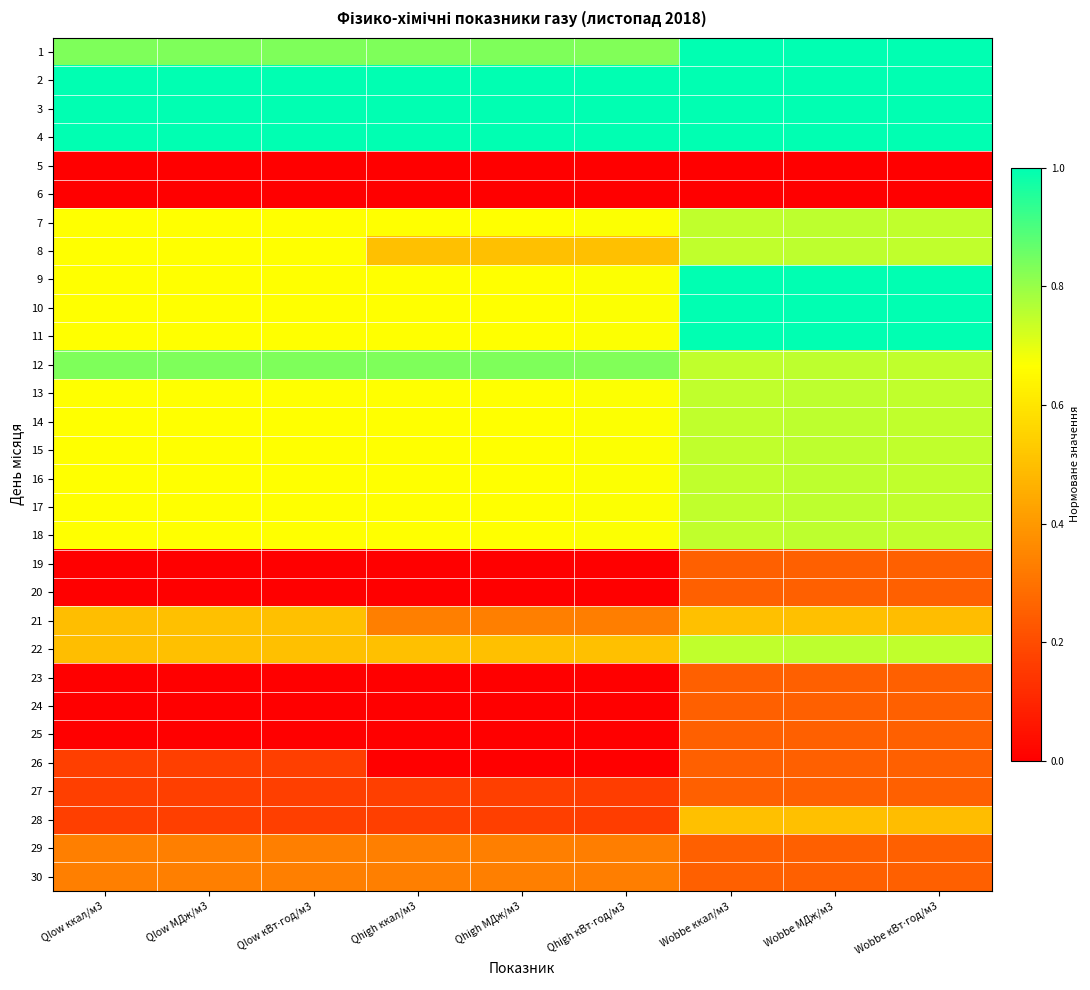

Reading left to right, transcribe all the data shown in this chart.

1: Qlow ккал/м3=0.8	Qlow МДж/м3=0.8	Qlow кВт⋅год/м3=0.8	Qhigh ккал/м3=0.8	Qhigh МДж/м3=0.8	Qhigh кВт⋅год/м3=0.8	Wobbe ккал/м3=1.0	Wobbe МДж/м3=1.0	Wobbe кВт⋅год/м3=1.0
2: Qlow ккал/м3=1.0	Qlow МДж/м3=1.0	Qlow кВт⋅год/м3=1.0	Qhigh ккал/м3=1.0	Qhigh МДж/м3=1.0	Qhigh кВт⋅год/м3=1.0	Wobbe ккал/м3=1.0	Wobbe МДж/м3=1.0	Wobbe кВт⋅год/м3=1.0
3: Qlow ккал/м3=1.0	Qlow МДж/м3=1.0	Qlow кВт⋅год/м3=1.0	Qhigh ккал/м3=1.0	Qhigh МДж/м3=1.0	Qhigh кВт⋅год/м3=1.0	Wobbe ккал/м3=1.0	Wobbe МДж/м3=1.0	Wobbe кВт⋅год/м3=1.0
4: Qlow ккал/м3=1.0	Qlow МДж/м3=1.0	Qlow кВт⋅год/м3=1.0	Qhigh ккал/м3=1.0	Qhigh МДж/м3=1.0	Qhigh кВт⋅год/м3=1.0	Wobbe ккал/м3=1.0	Wobbe МДж/м3=1.0	Wobbe кВт⋅год/м3=1.0
5: Qlow ккал/м3=0.0	Qlow МДж/м3=0.0	Qlow кВт⋅год/м3=0.0	Qhigh ккал/м3=0.0	Qhigh МДж/м3=0.0	Qhigh кВт⋅год/м3=0.0	Wobbe ккал/м3=0.0	Wobbe МДж/м3=0.0	Wobbe кВт⋅год/м3=0.0
6: Qlow ккал/м3=0.0	Qlow МДж/м3=0.0	Qlow кВт⋅год/м3=0.0	Qhigh ккал/м3=0.0	Qhigh МДж/м3=0.0	Qhigh кВт⋅год/м3=0.0	Wobbe ккал/м3=0.0	Wobbe МДж/м3=0.0	Wobbe кВт⋅год/м3=0.0
7: Qlow ккал/м3=0.7	Qlow МДж/м3=0.7	Qlow кВт⋅год/м3=0.7	Qhigh ккал/м3=0.7	Qhigh МДж/м3=0.7	Qhigh кВт⋅год/м3=0.7	Wobbe ккал/м3=0.7	Wobbe МДж/м3=0.8	Wobbe кВт⋅год/м3=0.7
8: Qlow ккал/м3=0.7	Qlow МДж/м3=0.7	Qlow кВт⋅год/м3=0.7	Qhigh ккал/м3=0.5	Qhigh МДж/м3=0.5	Qhigh кВт⋅год/м3=0.5	Wobbe ккал/м3=0.7	Wobbe МДж/м3=0.8	Wobbe кВт⋅год/м3=0.7
9: Qlow ккал/м3=0.7	Qlow МДж/м3=0.7	Qlow кВт⋅год/м3=0.7	Qhigh ккал/м3=0.7	Qhigh МДж/м3=0.7	Qhigh кВт⋅год/м3=0.7	Wobbe ккал/м3=1.0	Wobbe МДж/м3=1.0	Wobbe кВт⋅год/м3=1.0
10: Qlow ккал/м3=0.7	Qlow МДж/м3=0.7	Qlow кВт⋅год/м3=0.7	Qhigh ккал/м3=0.7	Qhigh МДж/м3=0.7	Qhigh кВт⋅год/м3=0.7	Wobbe ккал/м3=1.0	Wobbe МДж/м3=1.0	Wobbe кВт⋅год/м3=1.0
11: Qlow ккал/м3=0.7	Qlow МДж/м3=0.7	Qlow кВт⋅год/м3=0.7	Qhigh ккал/м3=0.7	Qhigh МДж/м3=0.7	Qhigh кВт⋅год/м3=0.7	Wobbe ккал/м3=1.0	Wobbe МДж/м3=1.0	Wobbe кВт⋅год/м3=1.0
12: Qlow ккал/м3=0.8	Qlow МДж/м3=0.8	Qlow кВт⋅год/м3=0.8	Qhigh ккал/м3=0.8	Qhigh МДж/м3=0.8	Qhigh кВт⋅год/м3=0.8	Wobbe ккал/м3=0.7	Wobbe МДж/м3=0.8	Wobbe кВт⋅год/м3=0.7
13: Qlow ккал/м3=0.7	Qlow МДж/м3=0.7	Qlow кВт⋅год/м3=0.7	Qhigh ккал/м3=0.7	Qhigh МДж/м3=0.7	Qhigh кВт⋅год/м3=0.7	Wobbe ккал/м3=0.7	Wobbe МДж/м3=0.8	Wobbe кВт⋅год/м3=0.7
14: Qlow ккал/м3=0.7	Qlow МДж/м3=0.7	Qlow кВт⋅год/м3=0.7	Qhigh ккал/м3=0.7	Qhigh МДж/м3=0.7	Qhigh кВт⋅год/м3=0.7	Wobbe ккал/м3=0.7	Wobbe МДж/м3=0.8	Wobbe кВт⋅год/м3=0.7
15: Qlow ккал/м3=0.7	Qlow МДж/м3=0.7	Qlow кВт⋅год/м3=0.7	Qhigh ккал/м3=0.7	Qhigh МДж/м3=0.7	Qhigh кВт⋅год/м3=0.7	Wobbe ккал/м3=0.7	Wobbe МДж/м3=0.8	Wobbe кВт⋅год/м3=0.7
16: Qlow ккал/м3=0.7	Qlow МДж/м3=0.7	Qlow кВт⋅год/м3=0.7	Qhigh ккал/м3=0.7	Qhigh МДж/м3=0.7	Qhigh кВт⋅год/м3=0.7	Wobbe ккал/м3=0.7	Wobbe МДж/м3=0.8	Wobbe кВт⋅год/м3=0.7
17: Qlow ккал/м3=0.7	Qlow МДж/м3=0.7	Qlow кВт⋅год/м3=0.7	Qhigh ккал/м3=0.7	Qhigh МДж/м3=0.7	Qhigh кВт⋅год/м3=0.7	Wobbe ккал/м3=0.7	Wobbe МДж/м3=0.8	Wobbe кВт⋅год/м3=0.7
18: Qlow ккал/м3=0.7	Qlow МДж/м3=0.7	Qlow кВт⋅год/м3=0.7	Qhigh ккал/м3=0.7	Qhigh МДж/м3=0.7	Qhigh кВт⋅год/м3=0.7	Wobbe ккал/м3=0.7	Wobbe МДж/м3=0.8	Wobbe кВт⋅год/м3=0.7
19: Qlow ккал/м3=0.0	Qlow МДж/м3=0.0	Qlow кВт⋅год/м3=0.0	Qhigh ккал/м3=0.0	Qhigh МДж/м3=0.0	Qhigh кВт⋅год/м3=0.0	Wobbe ккал/м3=0.3	Wobbe МДж/м3=0.3	Wobbe кВт⋅год/м3=0.3
20: Qlow ккал/м3=0.0	Qlow МДж/м3=0.0	Qlow кВт⋅год/м3=0.0	Qhigh ккал/м3=0.0	Qhigh МДж/м3=0.0	Qhigh кВт⋅год/м3=0.0	Wobbe ккал/м3=0.3	Wobbe МДж/м3=0.3	Wobbe кВт⋅год/м3=0.3
21: Qlow ккал/м3=0.5	Qlow МДж/м3=0.5	Qlow кВт⋅год/м3=0.5	Qhigh ккал/м3=0.3	Qhigh МДж/м3=0.3	Qhigh кВт⋅год/м3=0.3	Wobbe ккал/м3=0.5	Wobbe МДж/м3=0.5	Wobbe кВт⋅год/м3=0.5
22: Qlow ккал/м3=0.5	Qlow МДж/м3=0.5	Qlow кВт⋅год/м3=0.5	Qhigh ккал/м3=0.5	Qhigh МДж/м3=0.5	Qhigh кВт⋅год/м3=0.5	Wobbe ккал/м3=0.7	Wobbe МДж/м3=0.8	Wobbe кВт⋅год/м3=0.7
23: Qlow ккал/м3=0.0	Qlow МДж/м3=0.0	Qlow кВт⋅год/м3=0.0	Qhigh ккал/м3=0.0	Qhigh МДж/м3=0.0	Qhigh кВт⋅год/м3=0.0	Wobbe ккал/м3=0.3	Wobbe МДж/м3=0.3	Wobbe кВт⋅год/м3=0.3
24: Qlow ккал/м3=0.0	Qlow МДж/м3=0.0	Qlow кВт⋅год/м3=0.0	Qhigh ккал/м3=0.0	Qhigh МДж/м3=0.0	Qhigh кВт⋅год/м3=0.0	Wobbe ккал/м3=0.3	Wobbe МДж/м3=0.3	Wobbe кВт⋅год/м3=0.3
25: Qlow ккал/м3=0.0	Qlow МДж/м3=0.0	Qlow кВт⋅год/м3=0.0	Qhigh ккал/м3=0.0	Qhigh МДж/м3=0.0	Qhigh кВт⋅год/м3=0.0	Wobbe ккал/м3=0.3	Wobbe МДж/м3=0.3	Wobbe кВт⋅год/м3=0.3
26: Qlow ккал/м3=0.2	Qlow МДж/м3=0.2	Qlow кВт⋅год/м3=0.2	Qhigh ккал/м3=0.0	Qhigh МДж/м3=0.0	Qhigh кВт⋅год/м3=0.0	Wobbe ккал/м3=0.3	Wobbe МДж/м3=0.3	Wobbe кВт⋅год/м3=0.3
27: Qlow ккал/м3=0.2	Qlow МДж/м3=0.2	Qlow кВт⋅год/м3=0.2	Qhigh ккал/м3=0.2	Qhigh МДж/м3=0.2	Qhigh кВт⋅год/м3=0.2	Wobbe ккал/м3=0.3	Wobbe МДж/м3=0.3	Wobbe кВт⋅год/м3=0.3
28: Qlow ккал/м3=0.2	Qlow МДж/м3=0.2	Qlow кВт⋅год/м3=0.2	Qhigh ккал/м3=0.2	Qhigh МДж/м3=0.2	Qhigh кВт⋅год/м3=0.2	Wobbe ккал/м3=0.5	Wobbe МДж/м3=0.5	Wobbe кВт⋅год/м3=0.5
29: Qlow ккал/м3=0.3	Qlow МДж/м3=0.3	Qlow кВт⋅год/м3=0.3	Qhigh ккал/м3=0.3	Qhigh МДж/м3=0.3	Qhigh кВт⋅год/м3=0.3	Wobbe ккал/м3=0.3	Wobbe МДж/м3=0.3	Wobbe кВт⋅год/м3=0.3
30: Qlow ккал/м3=0.3	Qlow МДж/м3=0.3	Qlow кВт⋅год/м3=0.3	Qhigh ккал/м3=0.3	Qhigh МДж/м3=0.3	Qhigh кВт⋅год/м3=0.3	Wobbe ккал/м3=0.3	Wobbe МДж/м3=0.3	Wobbe кВт⋅год/м3=0.3